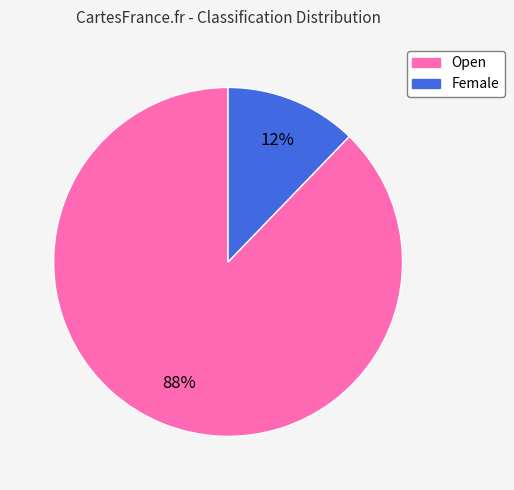

What percentage is the Open slice, to the nearest percent?

88%